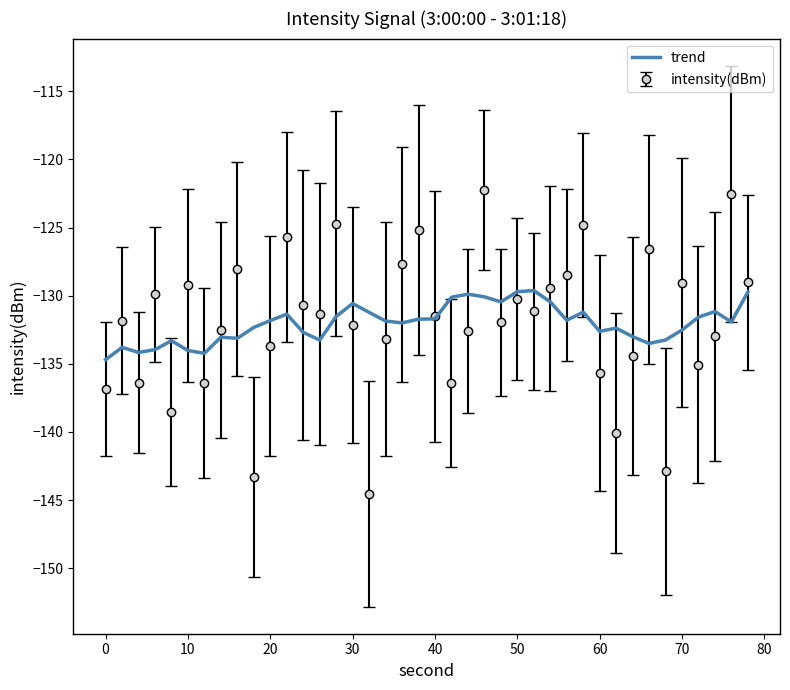

What is the greatest value displayed?

-122.3